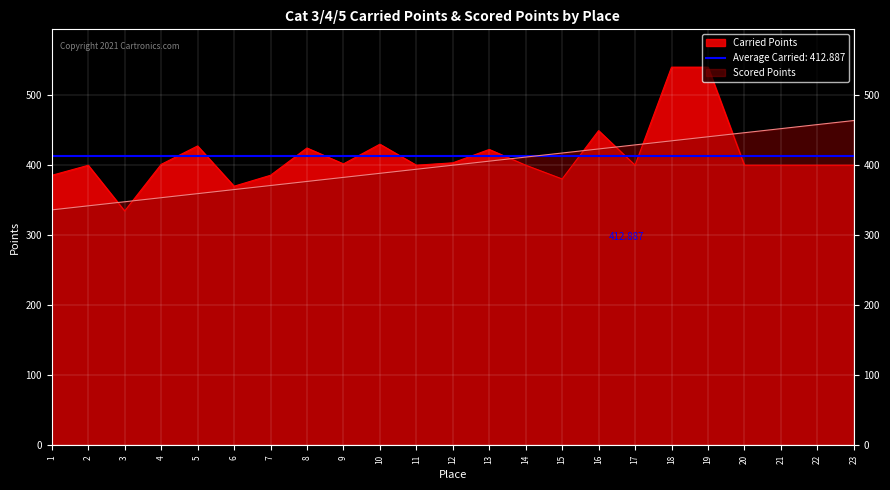

Where does the Scored Points series first go above 400?

13